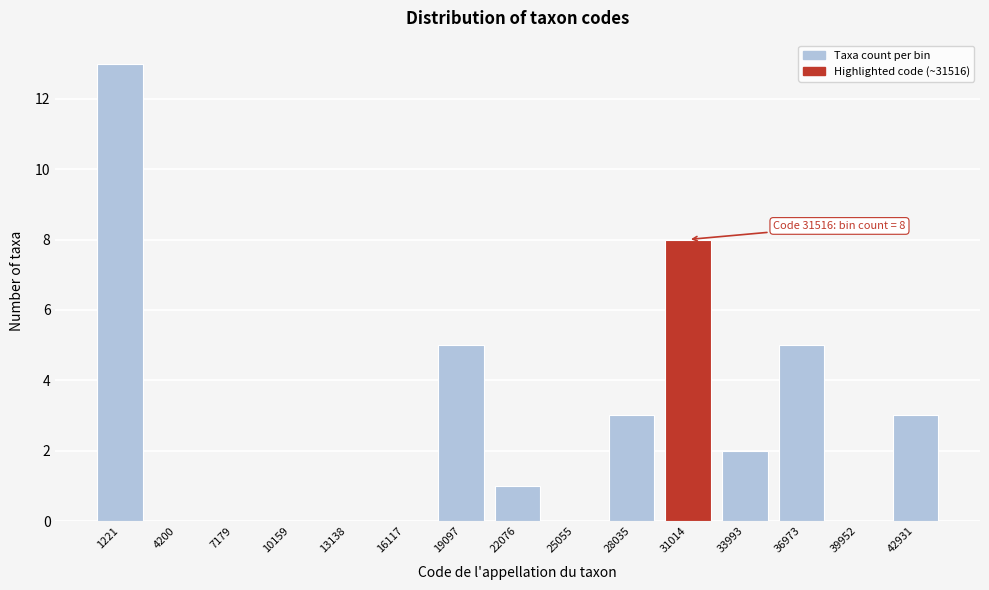

Reading left to right, extract all data points from this chart.

1221=13	4200=0	7179=0	10159=0	13138=0	16117=0	19097=5	22076=1	25055=0	28035=3	31014=8	33993=2	36973=5	39952=0	42931=3